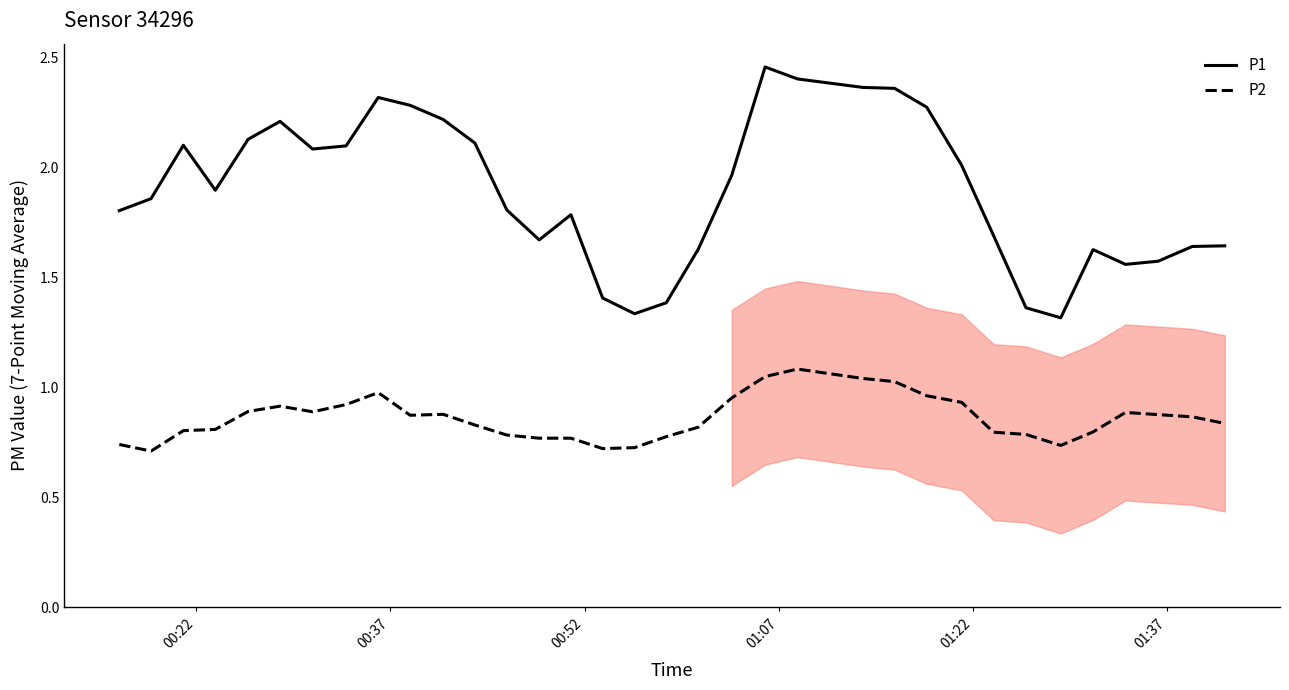

True or false: P2 and P1 cross at least once.

False